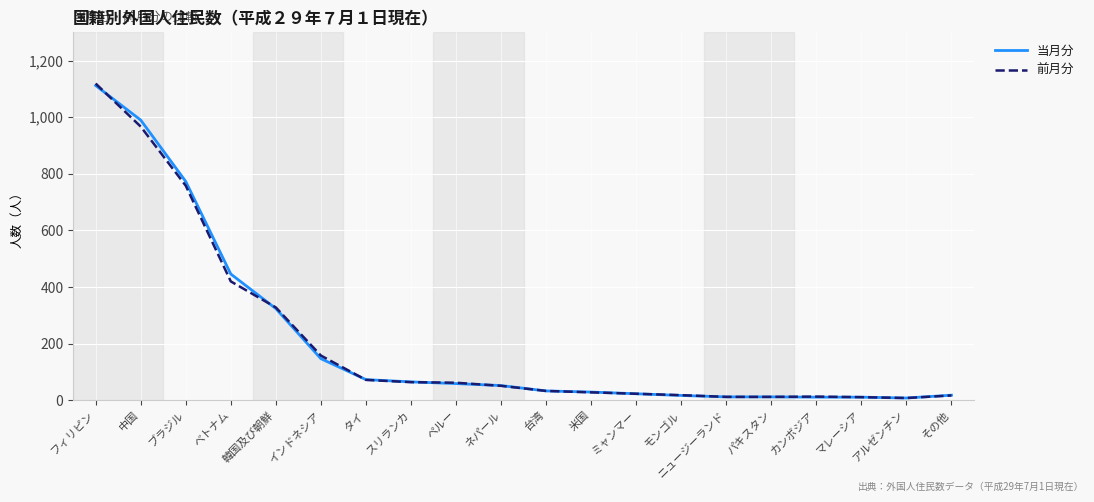

Is this an area chart (filled region under the line)?

No